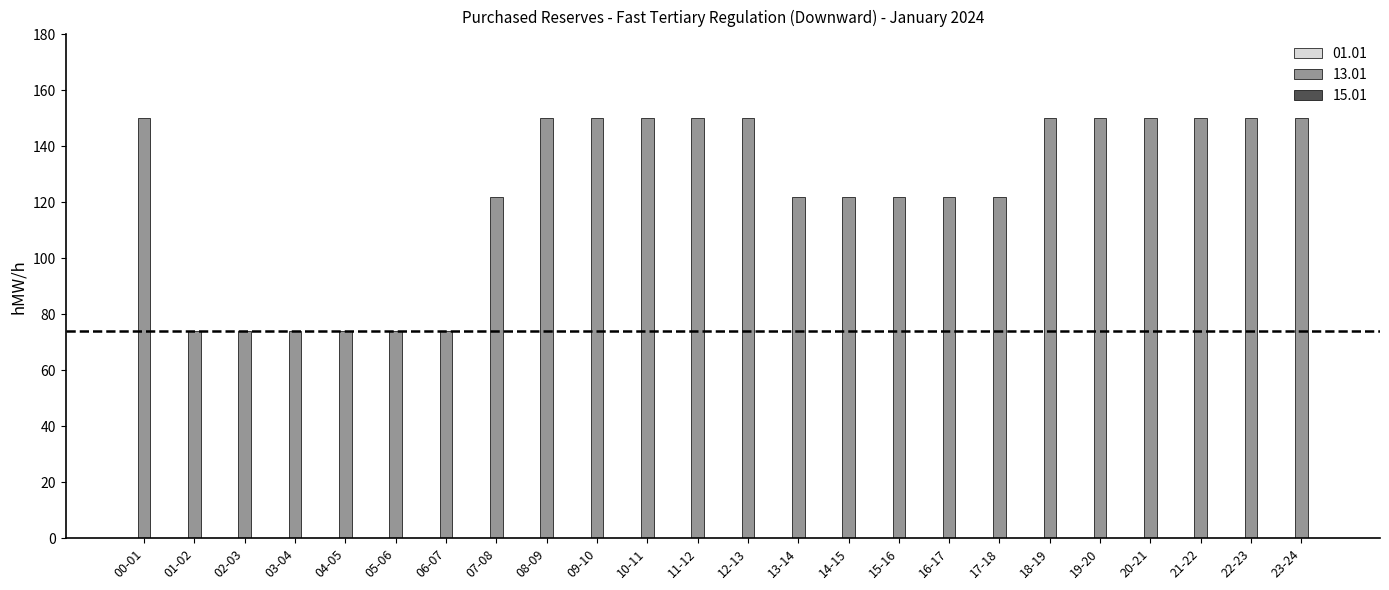

What position from the left is 06-07?

7